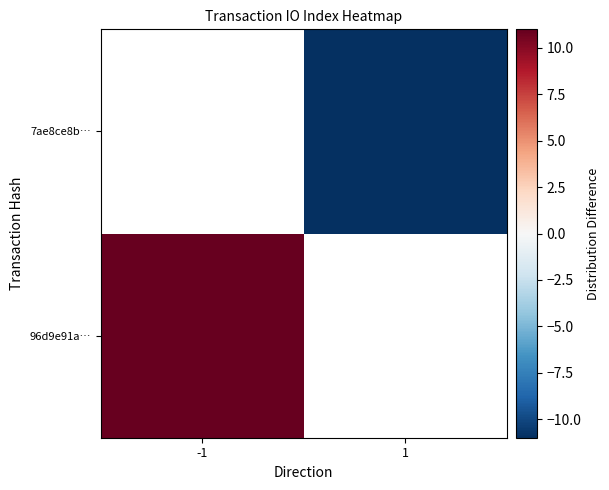

How many values in 7ae8ce8b… are below zero?

1